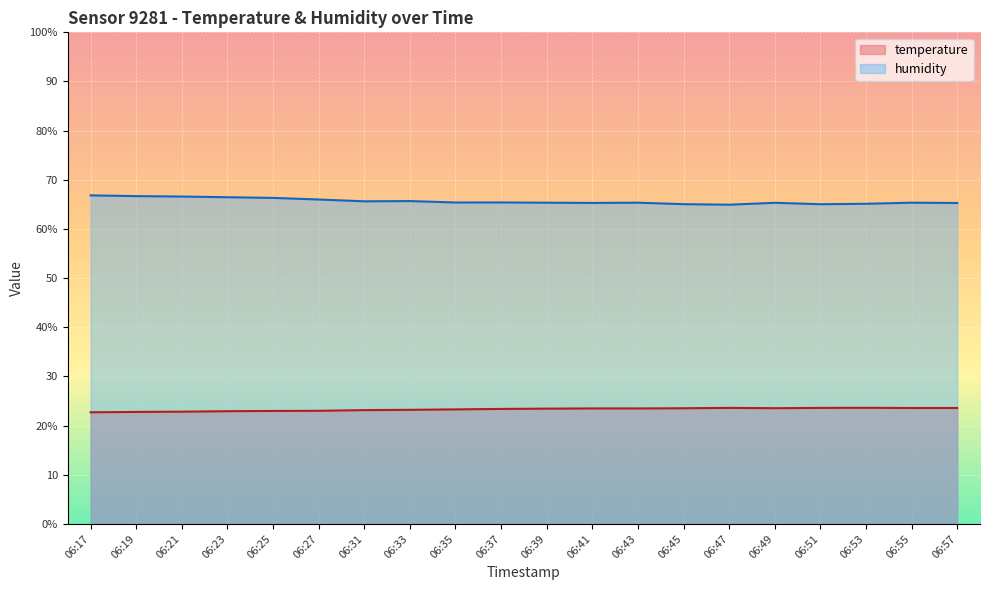

What is the average value of the humidity series?

65.6